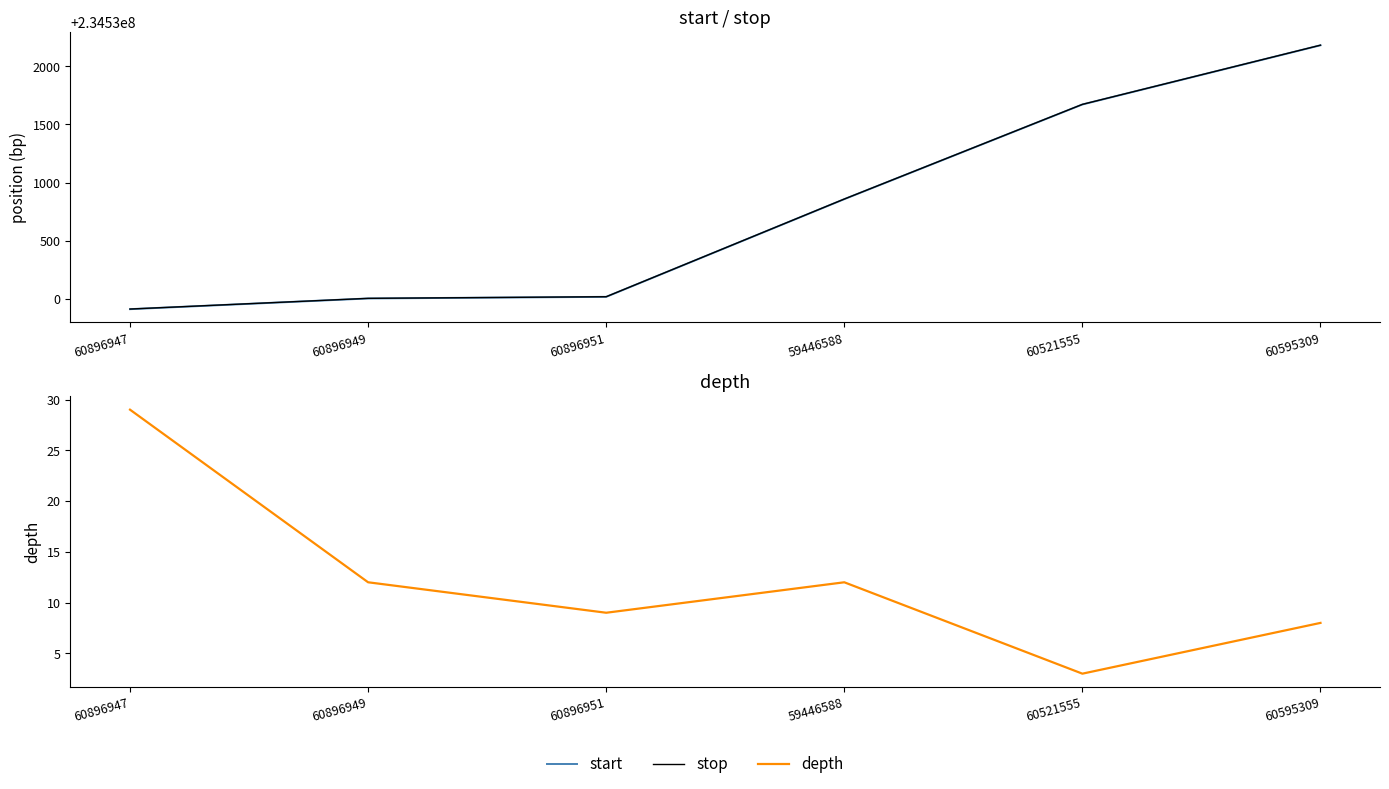

What is the label of the 4th point from the right?

60896951